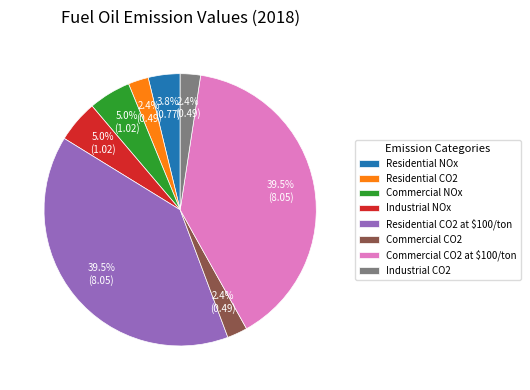

Count the number of slices in the pie.

8